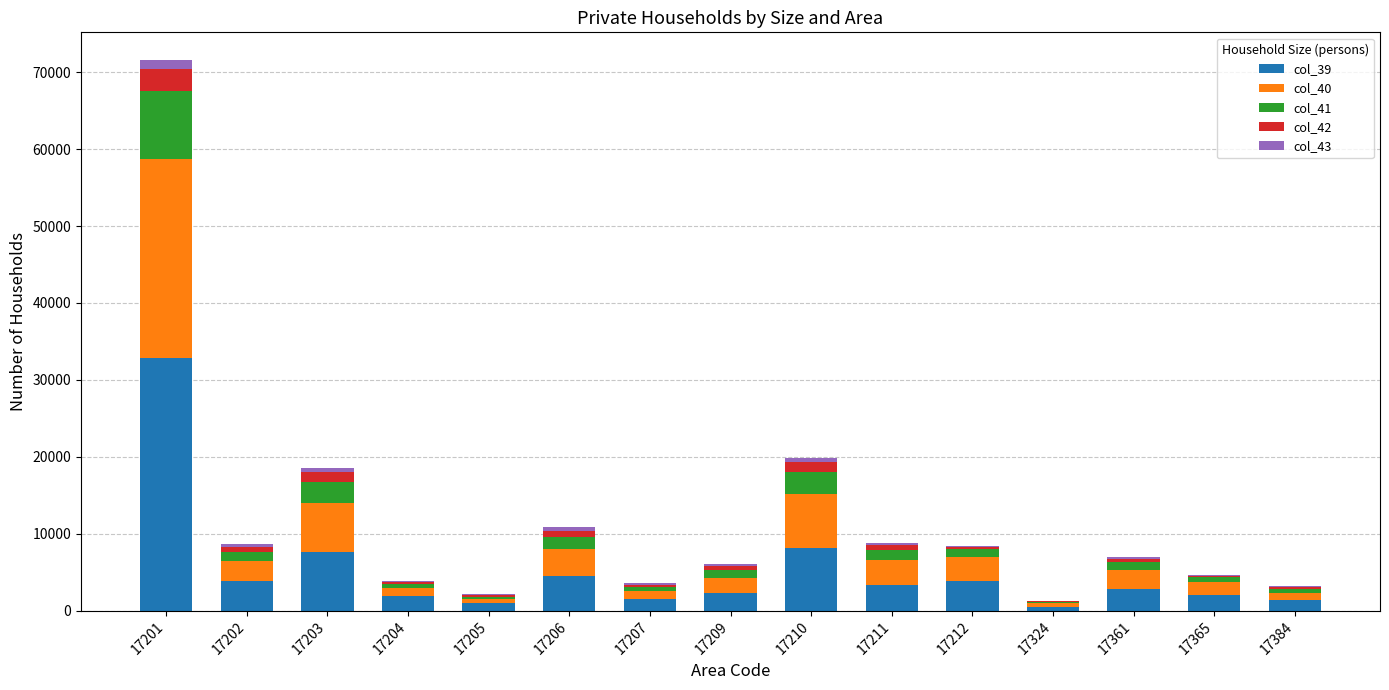

The value of col_39 at 17209 is 2292. True or false?

True